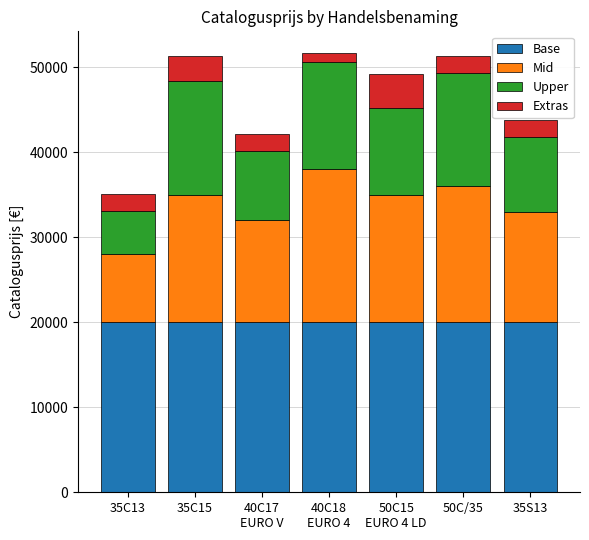

The value of Base at 35C13 is 27302. True or false?

False